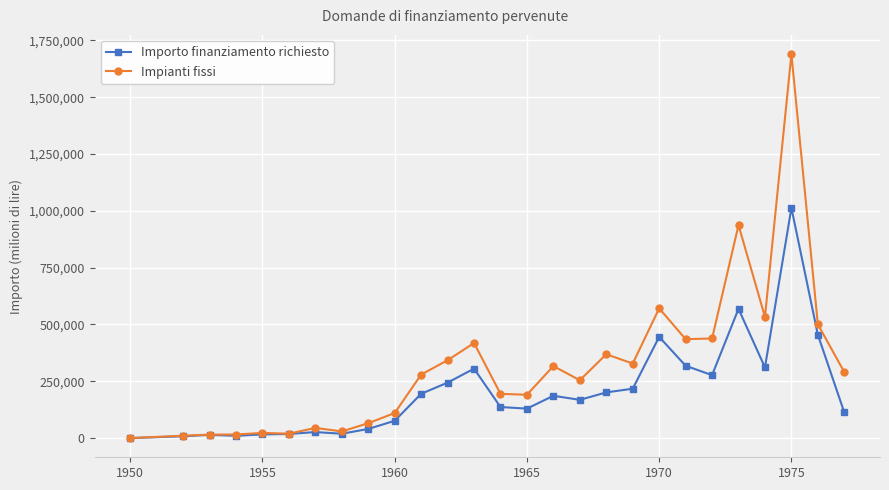

List the series in order of their peak value, lowest first.

Importo finanziamento richiesto, Impianti fissi